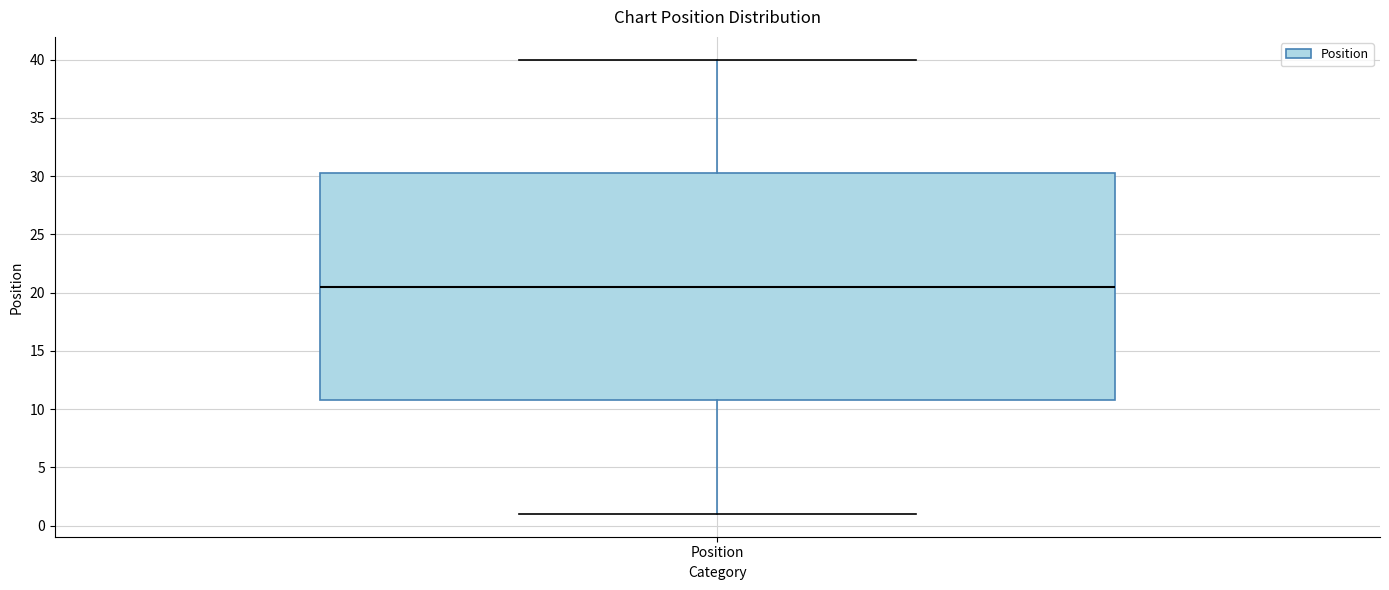

Where is the upper edge of the box for Position on the y-axis? The values are not printed on the chart, so give them approximately, as read against the axis.

30.5